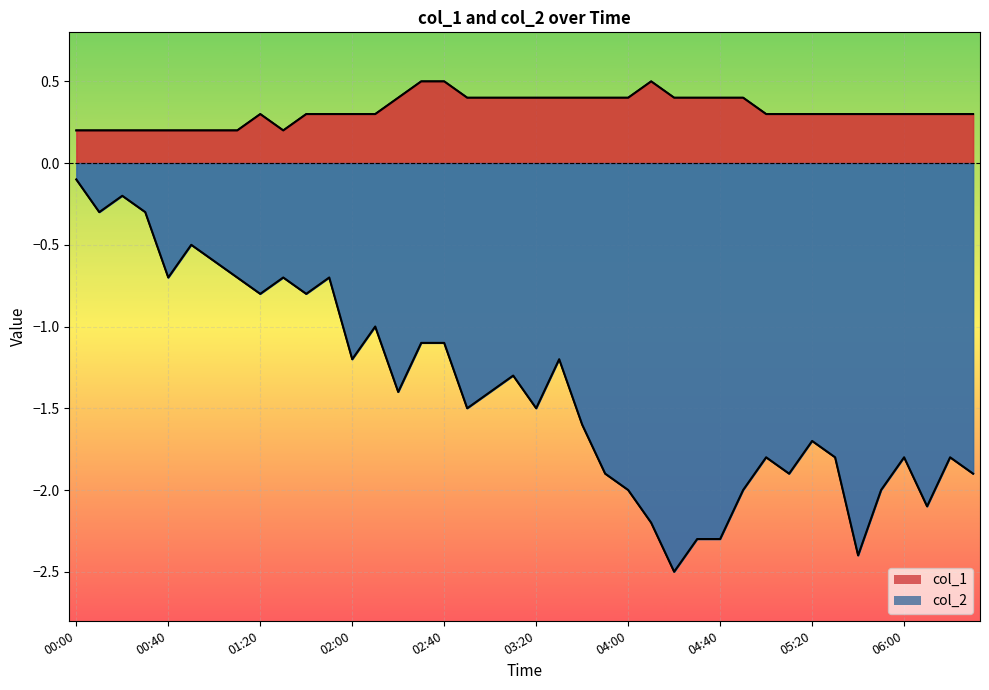

At which category does col_2 reach its first local valley?

00:10